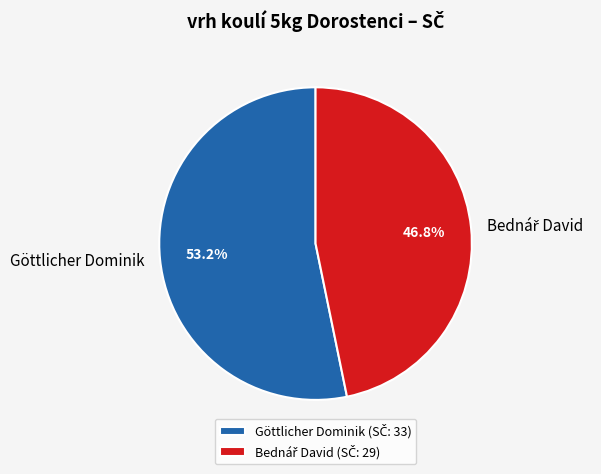

What portion of the pie excludes Göttlicher Dominik?

46.8%